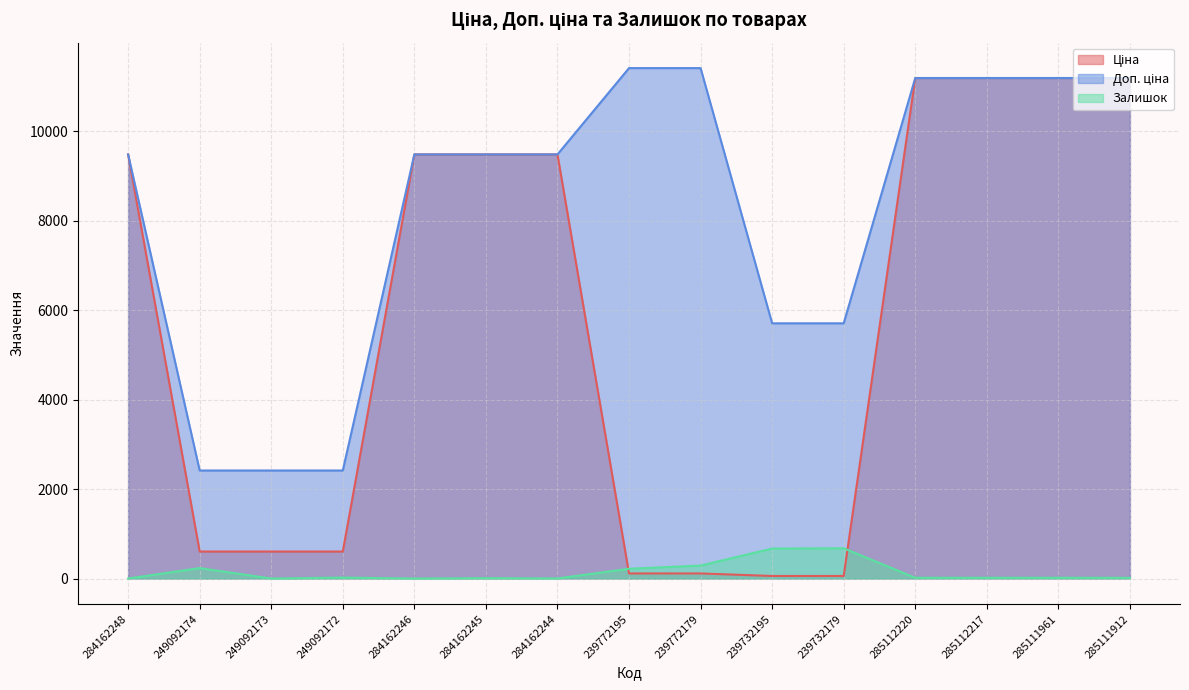

True or false: Доп. ціна and Залишок intersect in this chart.

False